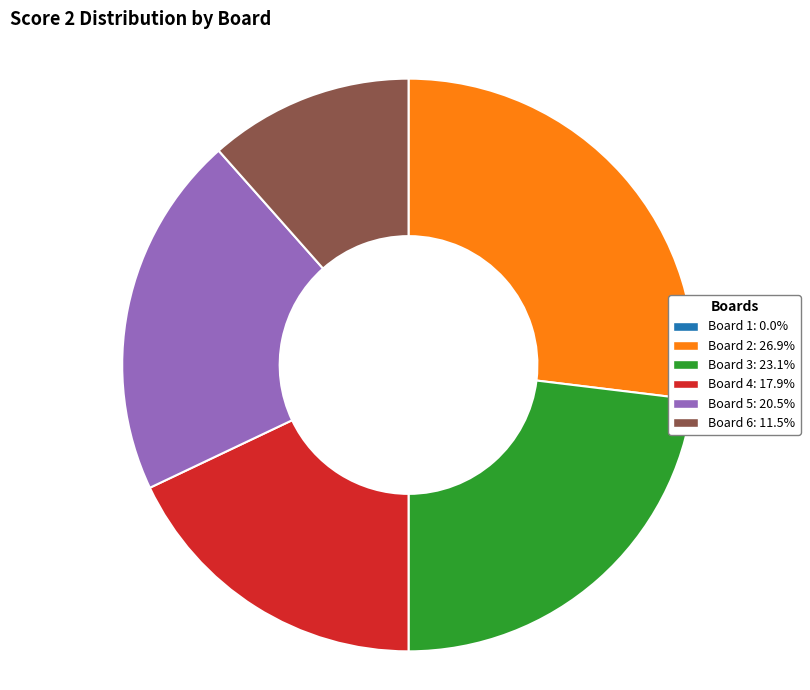

What is the largest slice in the pie chart?

Board 2